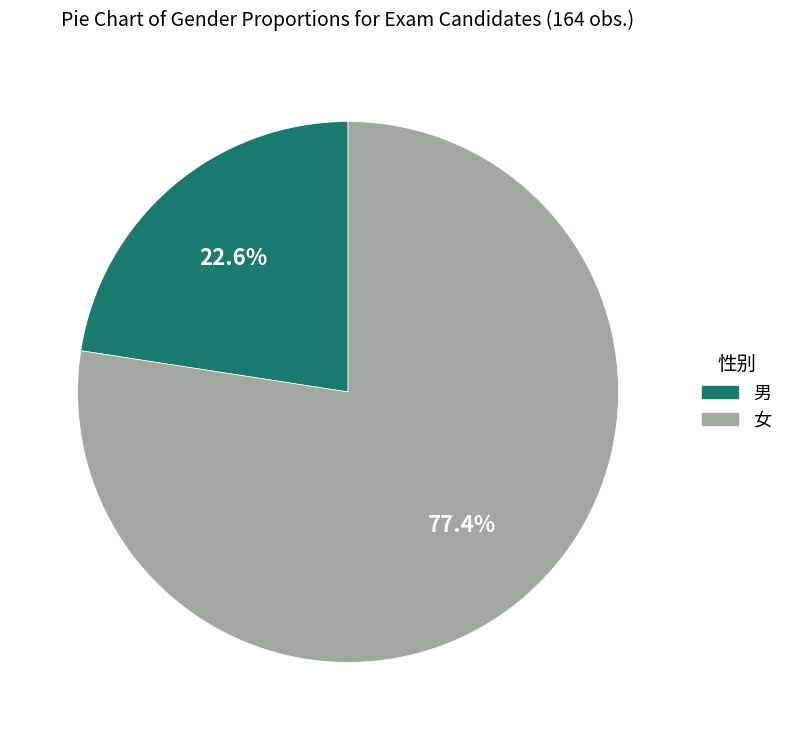

True or false: 女 accounts for 69% of the total.

False